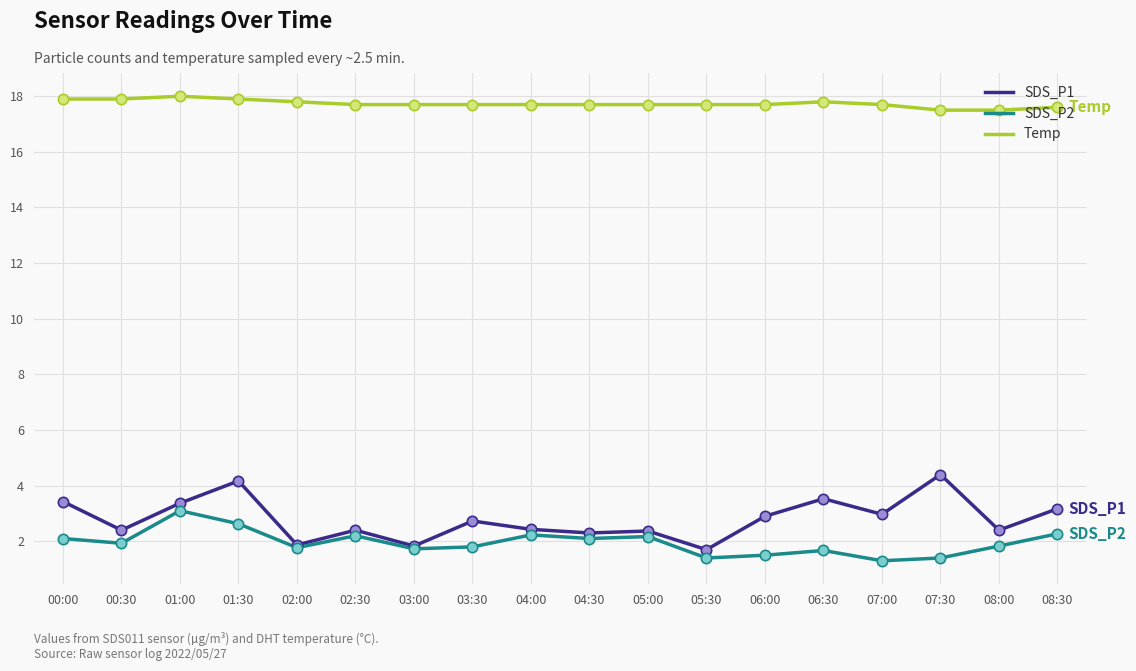

Is the value of SDS_P2 at 03:00 greater than the value of SDS_P1 at 06:30?

No